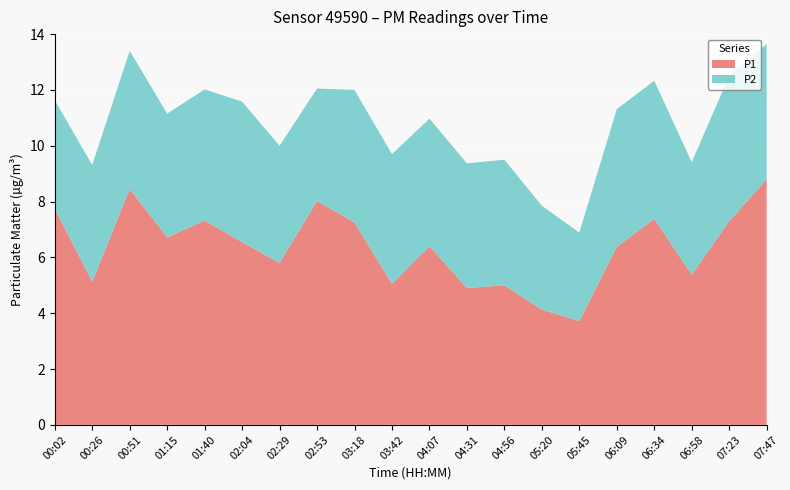

Reading left to right, list all the values displayed in this chart.

P1: 7.8	5.1	8.4	6.7	7.3	6.5	5.8	8.0	7.2	5.0	6.4	4.9	5.0	4.1	3.7	6.4	7.4	5.4	7.3	8.8
P2: 3.9	4.2	5.0	4.4	4.7	5.0	4.2	4.0	4.8	4.7	4.6	4.5	4.5	3.7	3.2	4.9	5.0	4.0	5.2	4.8